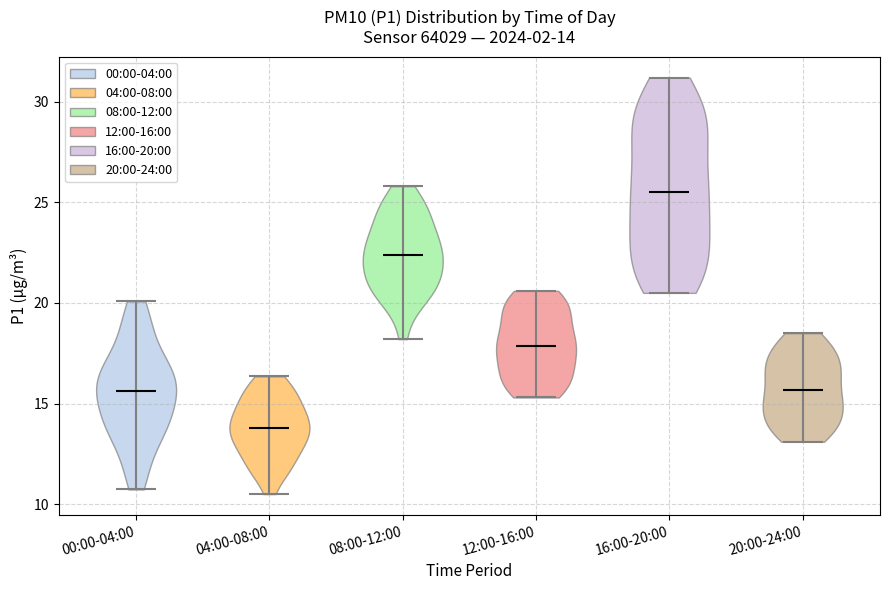

Which violin has the lowest median line?

04:00-08:00